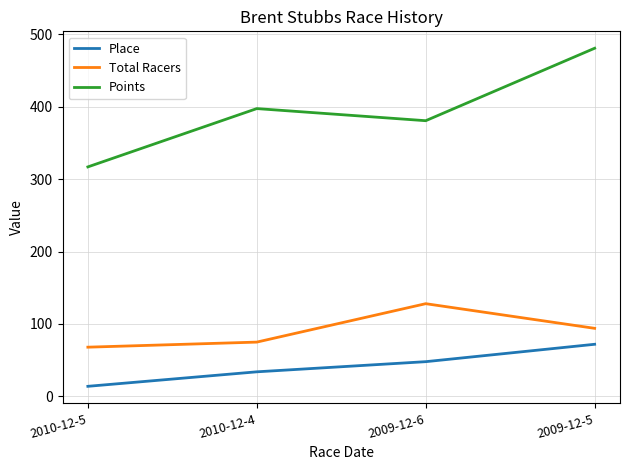

How many lines are shown in the chart?

3